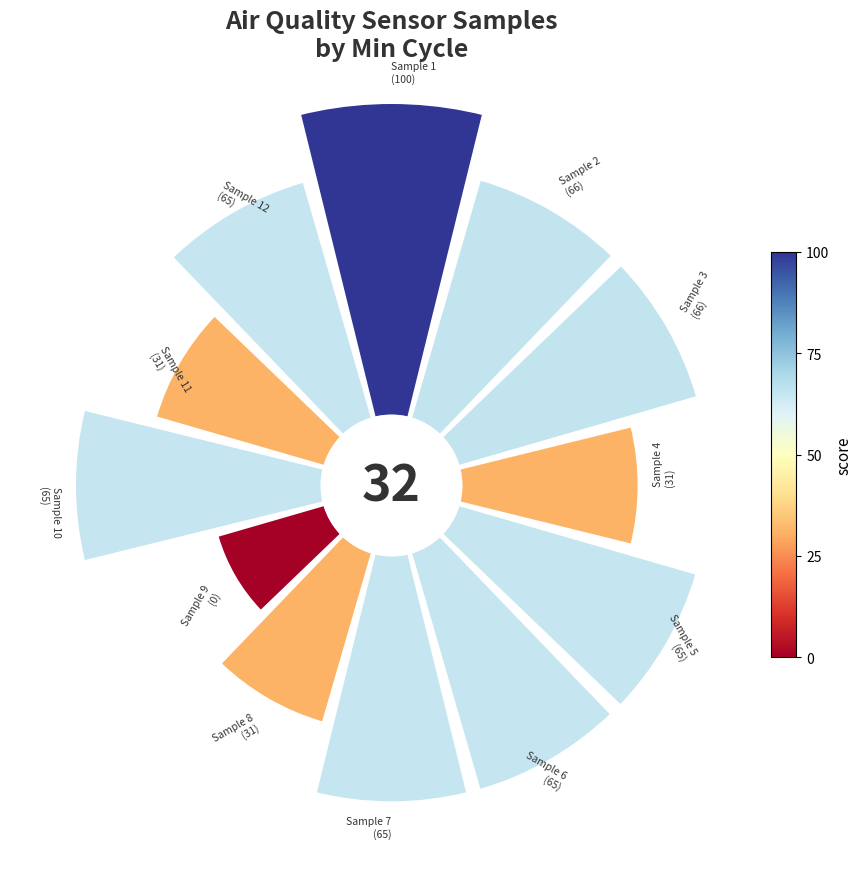

To the nearest percent, what is the combined percentage of 32 and 32?

16%